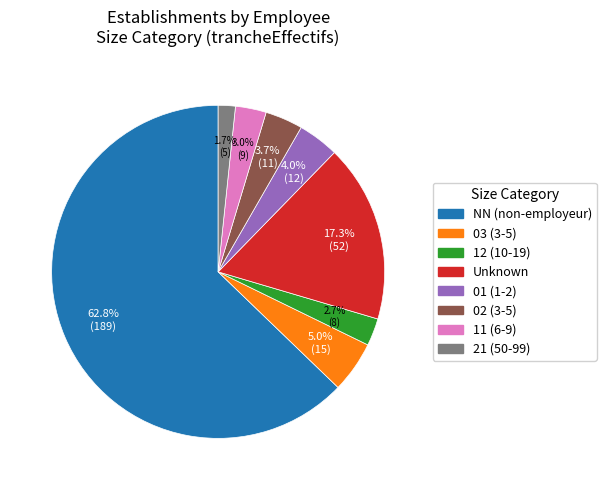

Is there a majority slice in this chart?

Yes